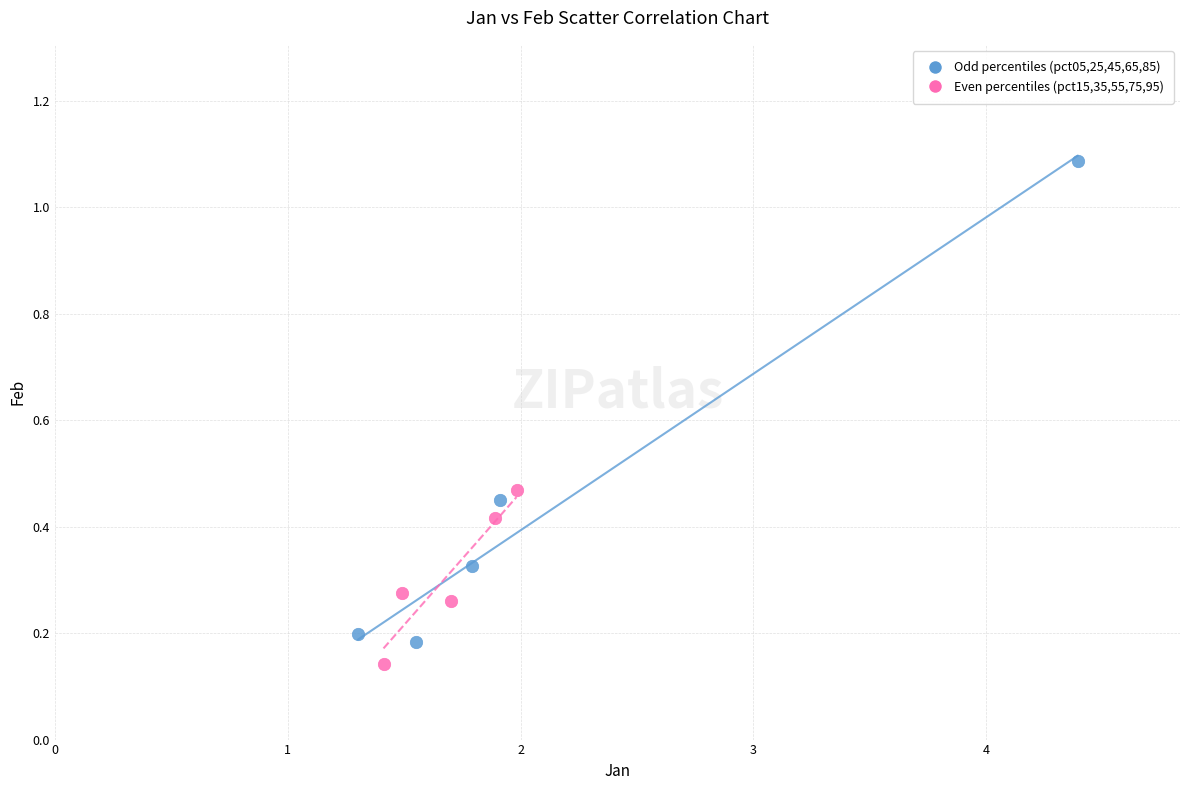

Which series contains the lowest Y value?

Even percentiles (pct15,35,55,75,95)